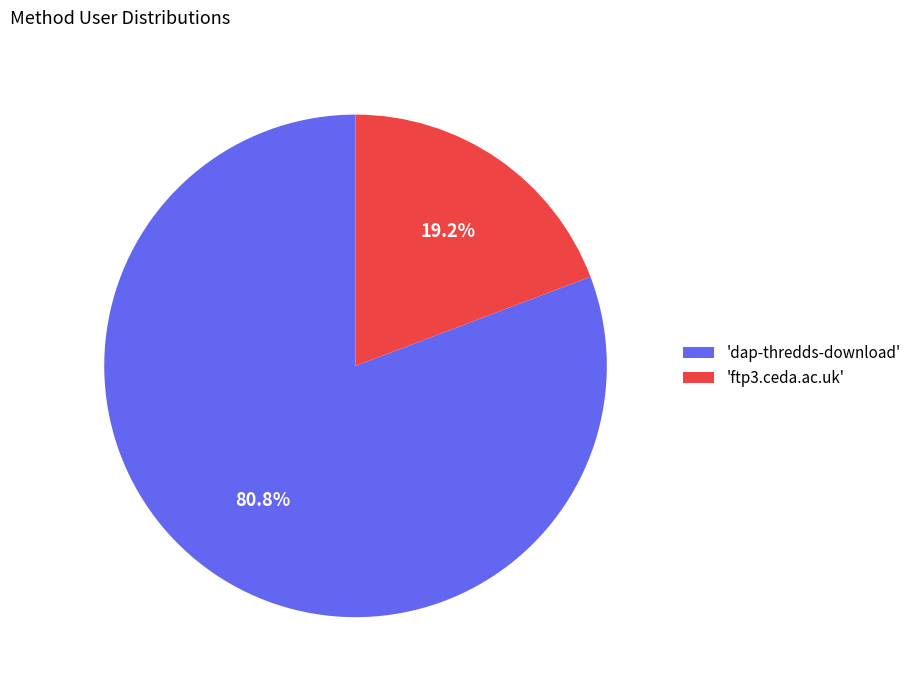

Which slice is the largest?

'dap-thredds-download'